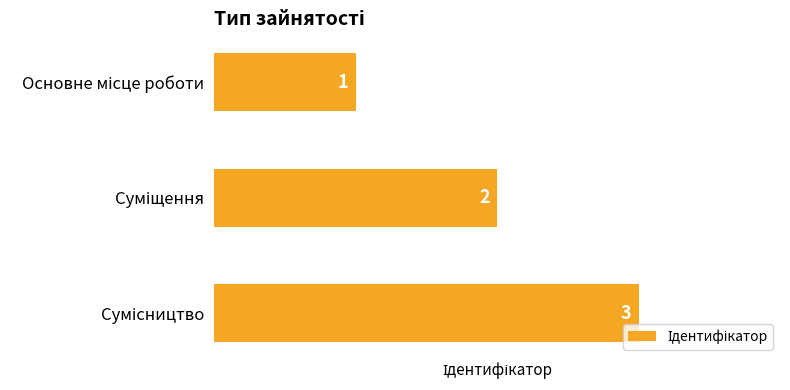

What is the sum of all values?

6